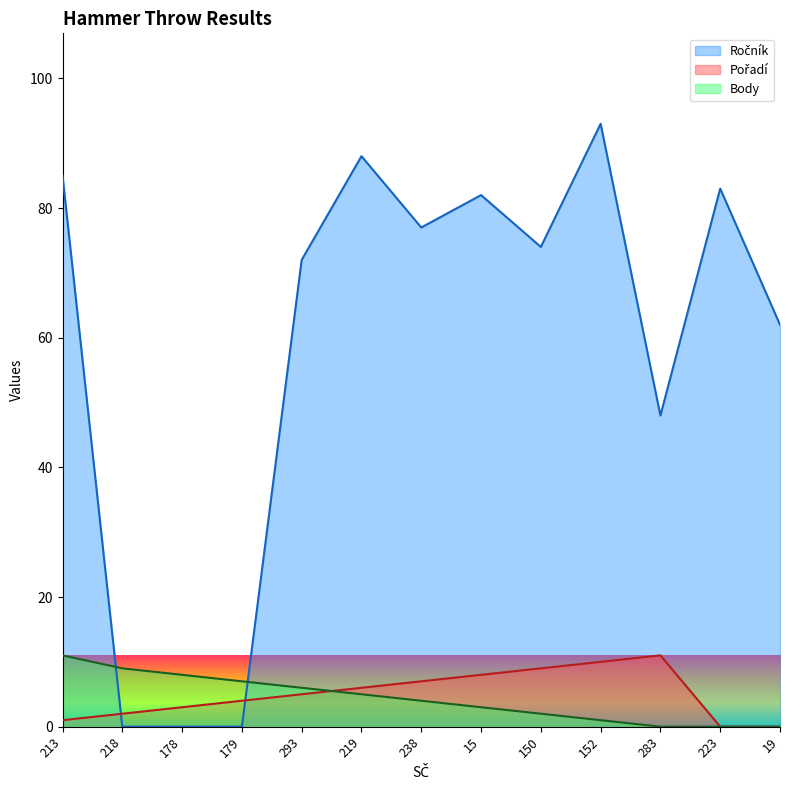

Rank the series by their maximum value, from highest to lowest.

Ročník, Pořadí, Body